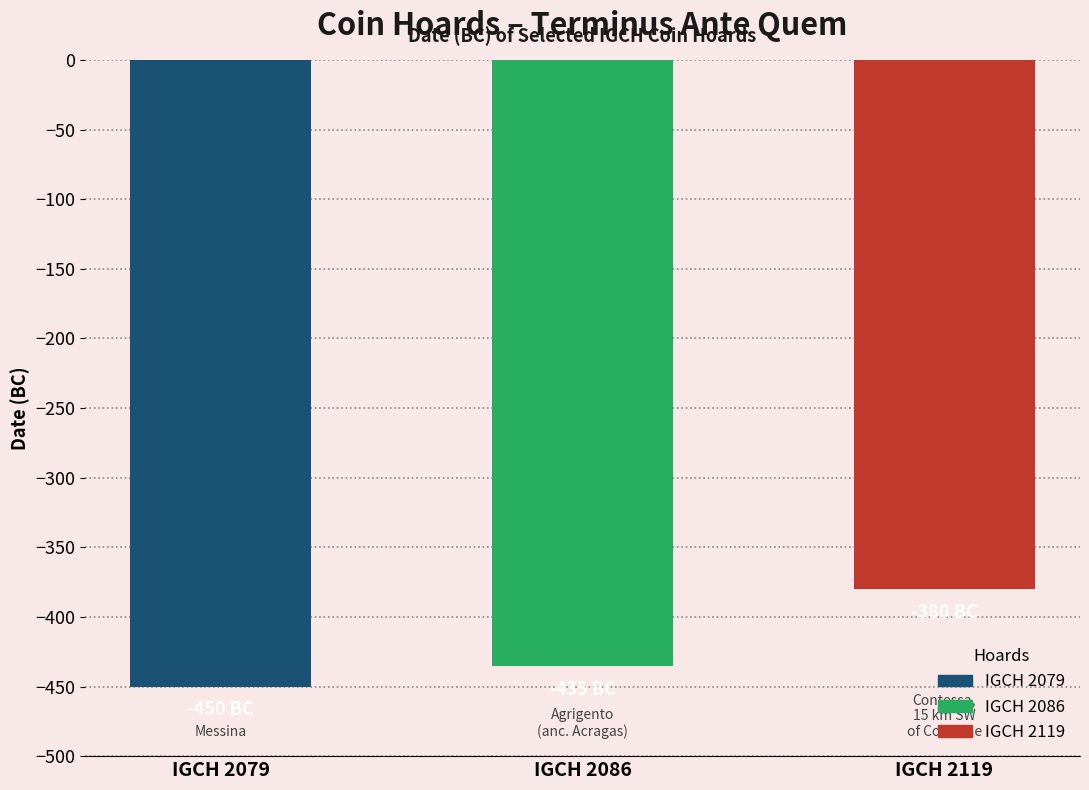

Is it true that the value at IGCH 2079 is -450?

True